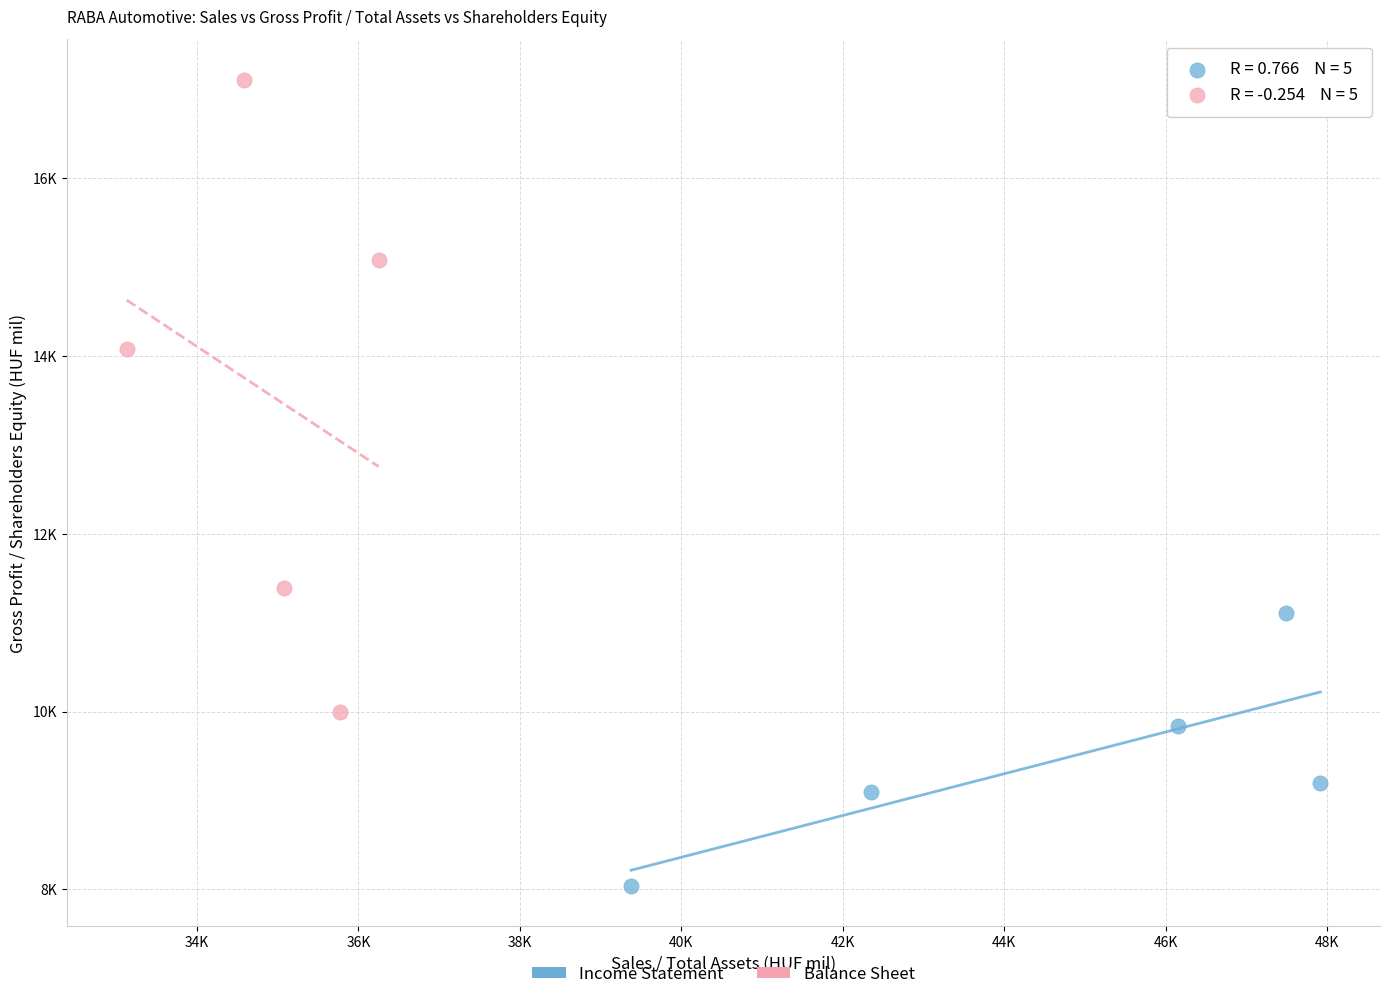

Which series contains the highest Y value?

Balance Sheet